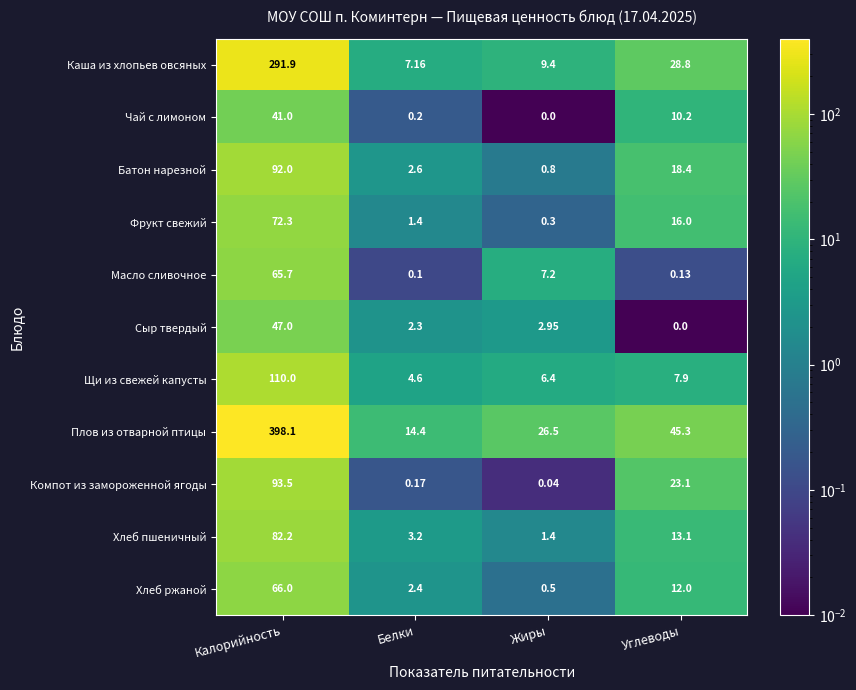

Where is Хлеб ржаной nearest to the value 33?

Углеводы